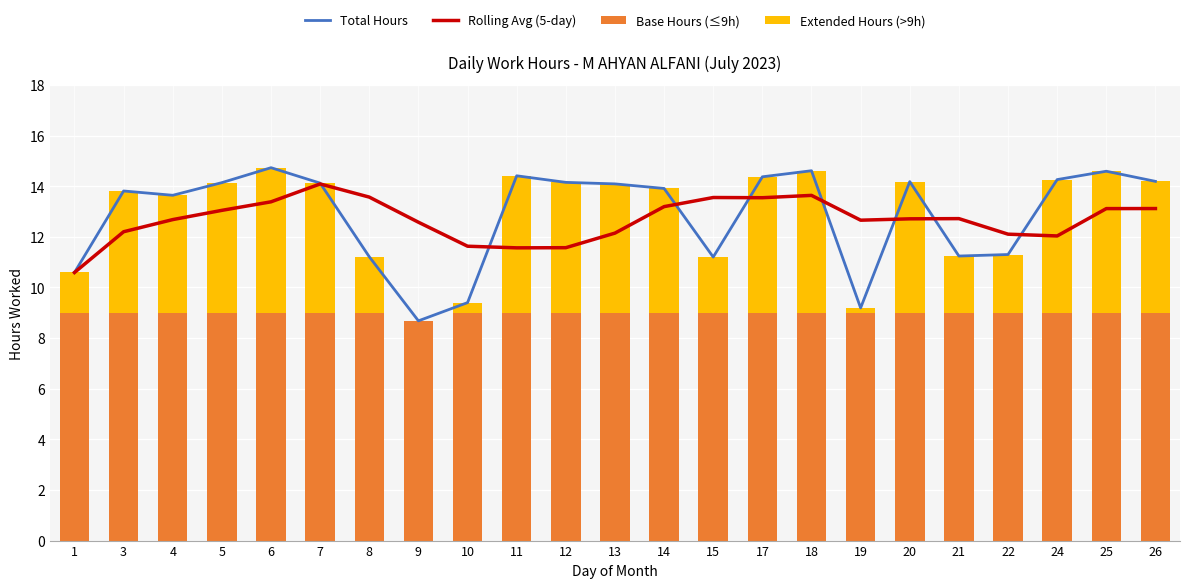

What is the average value of the Extended Hours (>9h) series?

3.9